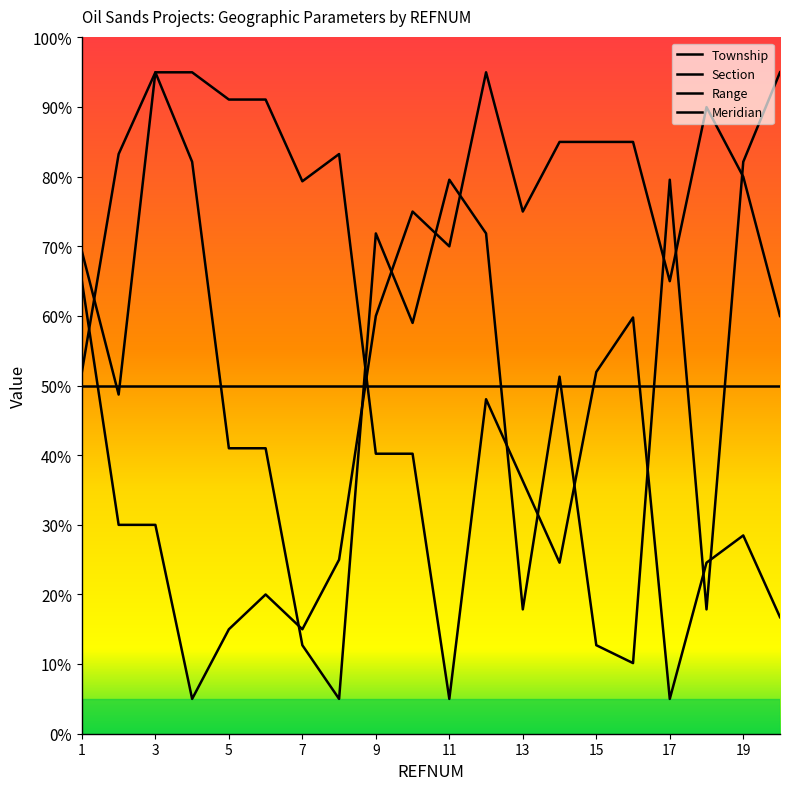

Reading left to right, transcribe all the data shown in this chart.

Township: 52.0	83.3	95.0	95.0	91.1	91.1	79.3	83.3	40.2	40.2	5.0	48.0	36.3	24.6	52.0	59.8	5.0	24.6	28.5	16.7
Section: 69.3	48.7	95.0	82.1	41.0	41.0	12.7	5.0	71.9	59.0	79.6	71.9	17.9	51.3	12.7	10.1	79.6	17.9	82.1	95.0
Range: 65.0	30.0	30.0	5.0	15.0	20.0	15.0	25.0	60.0	75.0	70.0	95.0	75.0	85.0	85.0	85.0	65.0	90.0	80.0	60.0
Meridian: 50.0	50.0	50.0	50.0	50.0	50.0	50.0	50.0	50.0	50.0	50.0	50.0	50.0	50.0	50.0	50.0	50.0	50.0	50.0	50.0